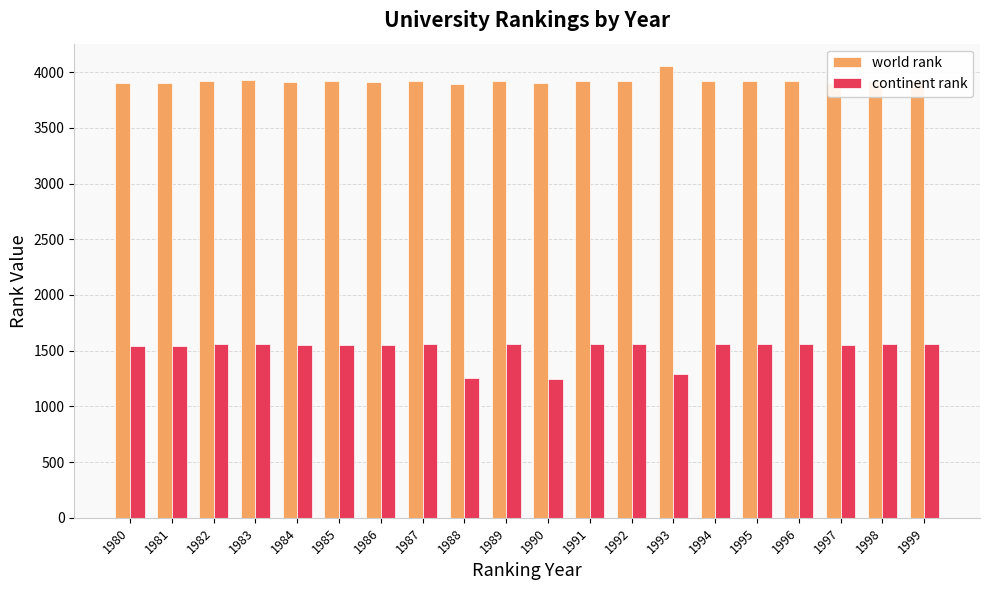

The value of continent rank at 1985 is 829. True or false?

False